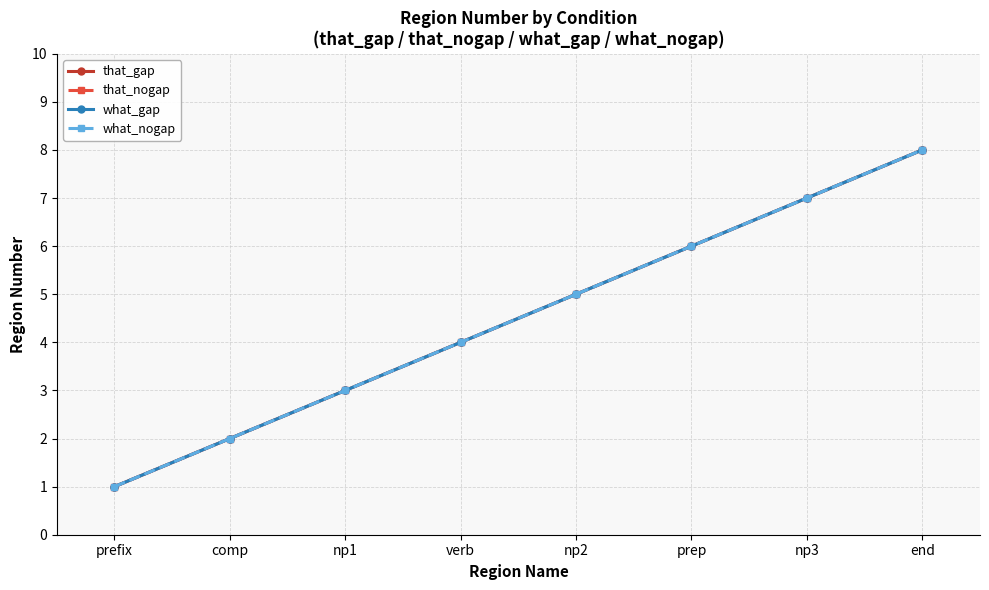

Is this an area chart (filled region under the line)?

No